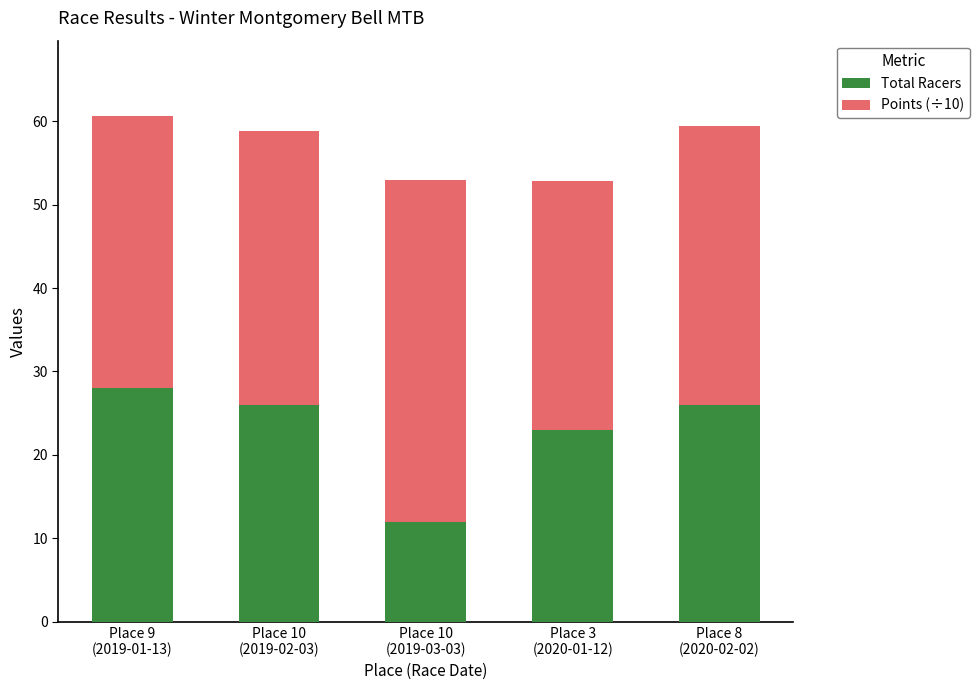

What is the maximum value for Total Racers?

28.0